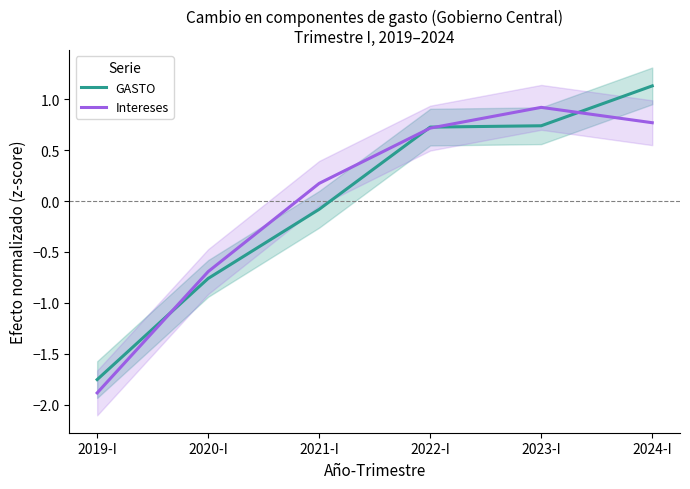

True or false: Intereses and GASTO intersect in this chart.

True